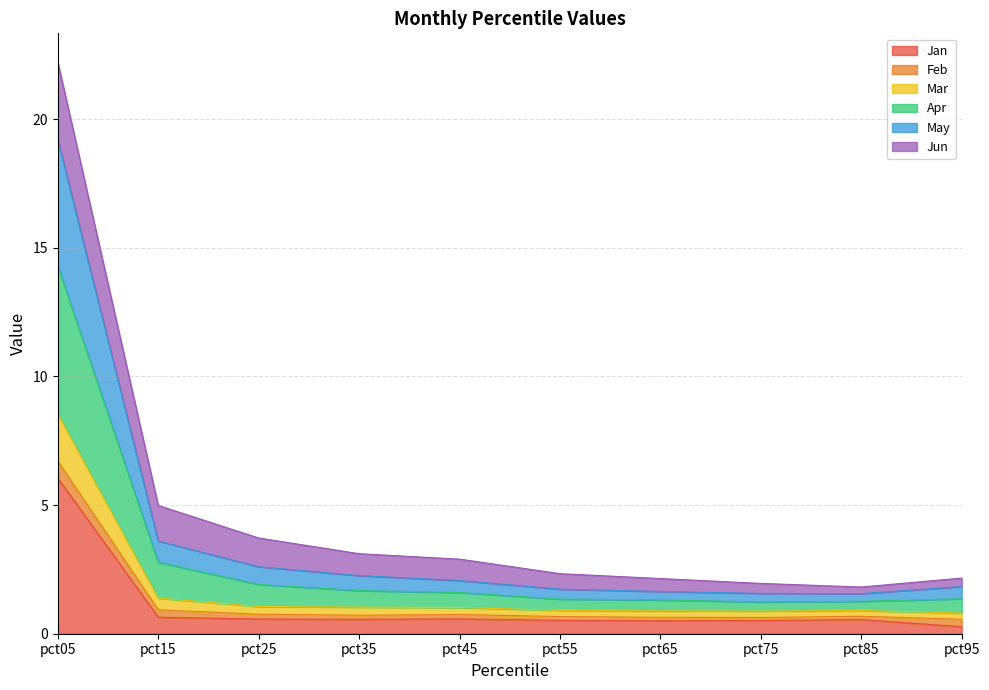

Where is May nearest to the value 10?

pct15